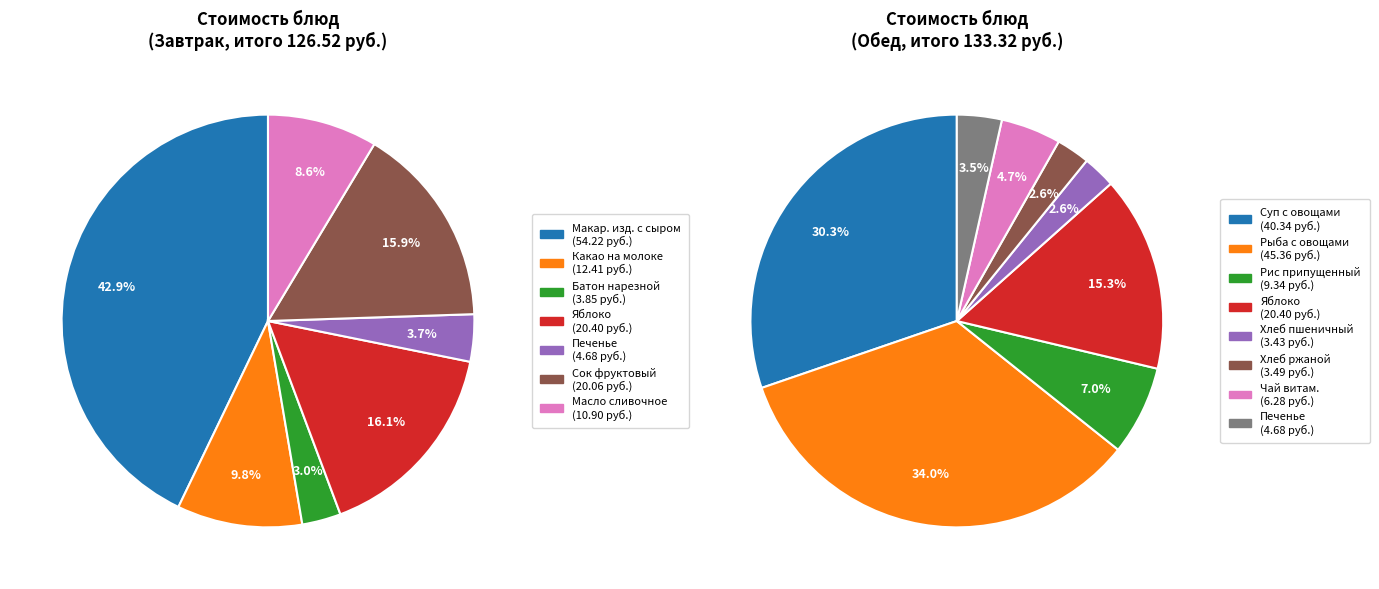

Count the number of slices in the pie.

15